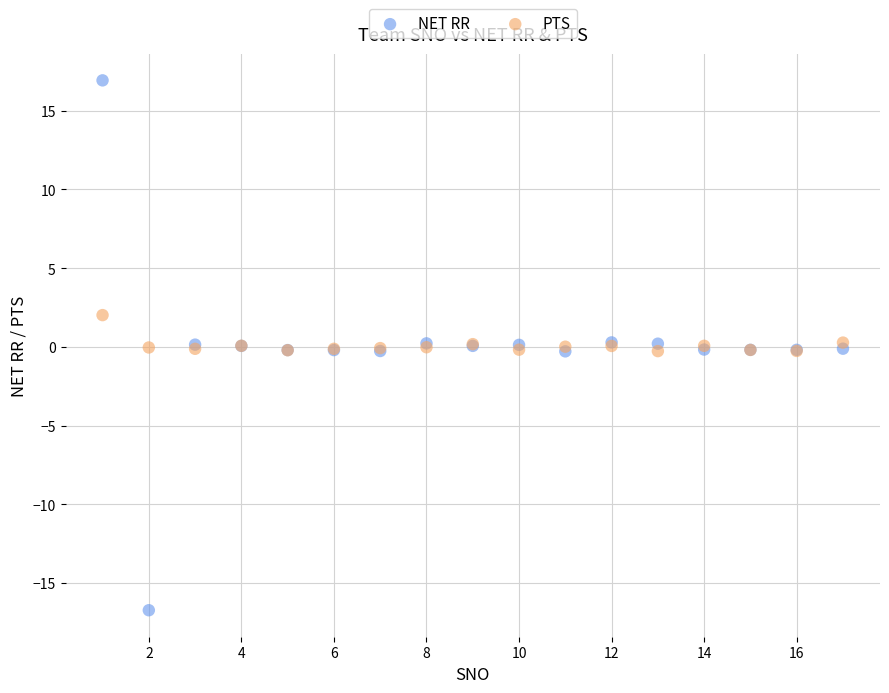

What are all the series names shown in the legend?

NET RR, PTS